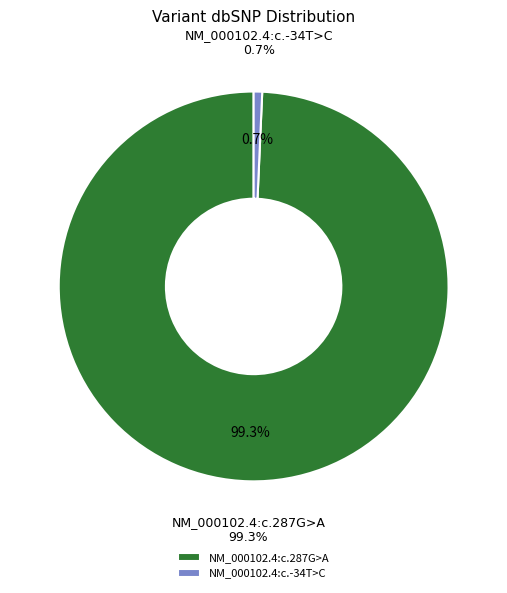

Approximately how many times larger is the value at NM_000102.4:c.287G>A compared to NM_000102.4:c.-34T>C?

141.1